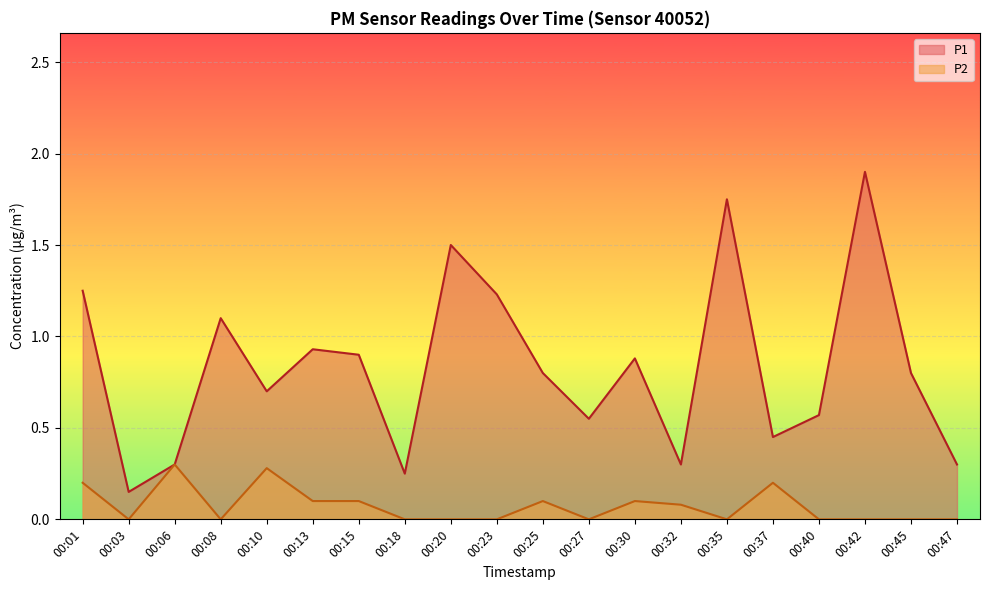

How many values in P2 are above zero?

9